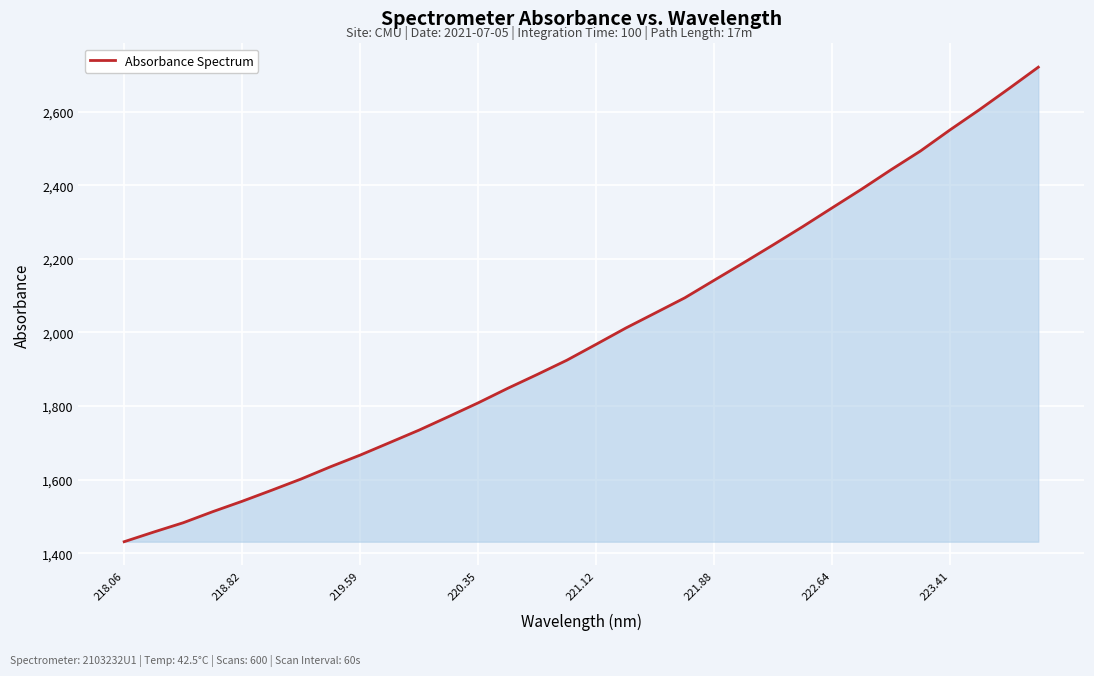

What is the difference between the maximum and minimum values?

1289.3